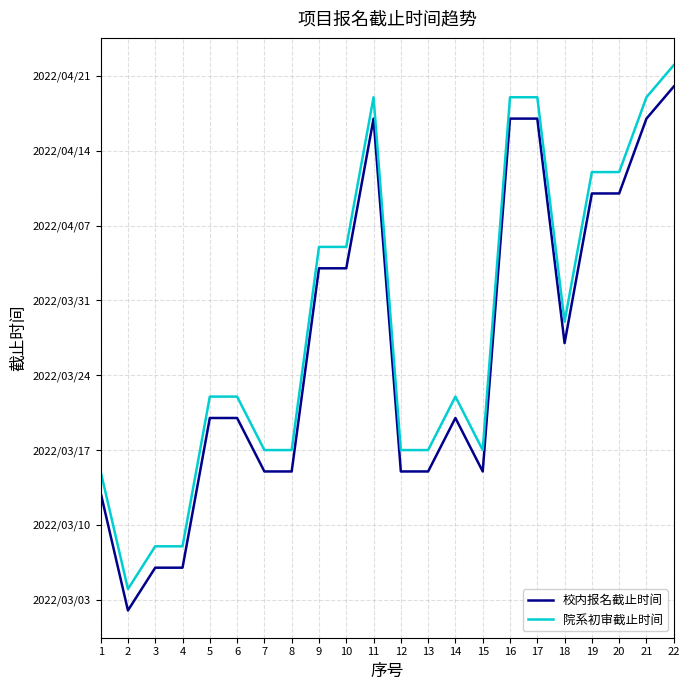

Reading left to right, transcribe all the data shown in this chart.

校内报名截止时间: 1=19064	2=19053	3=19057	4=19057	5=19071	6=19071	7=19066	8=19066	9=19085	10=19085	11=19099	12=19066	13=19066	14=19071	15=19066	16=19099	17=19099	18=19078	19=19092	20=19092	21=19099	22=19102
院系初审截止时间: 1=19066	2=19055	3=19059	4=19059	5=19073	6=19073	7=19068	8=19068	9=19087	10=19087	11=19101	12=19068	13=19068	14=19073	15=19068	16=19101	17=19101	18=19080	19=19094	20=19094	21=19101	22=19104